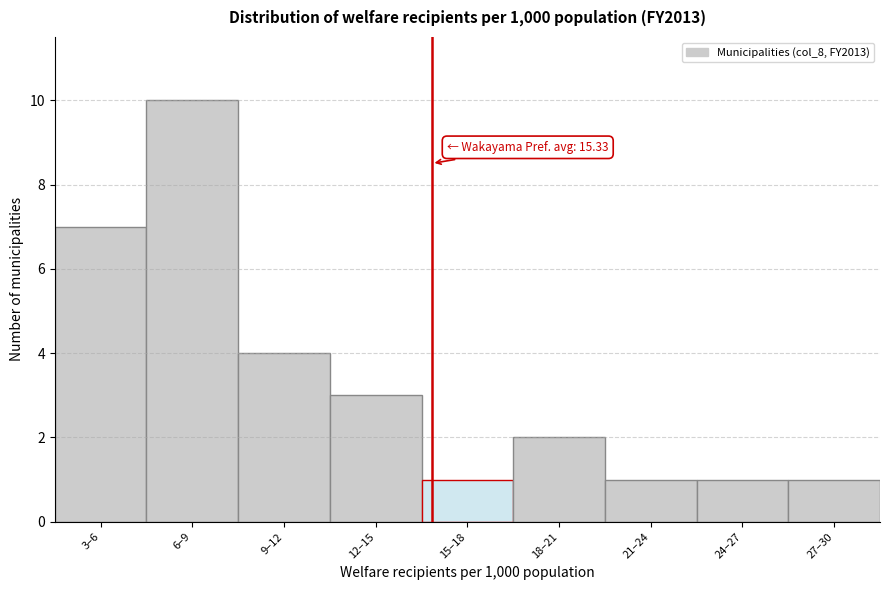

Reading right to left, what are all the values shown in this chart?

1	1	1	2	1	3	4	10	7